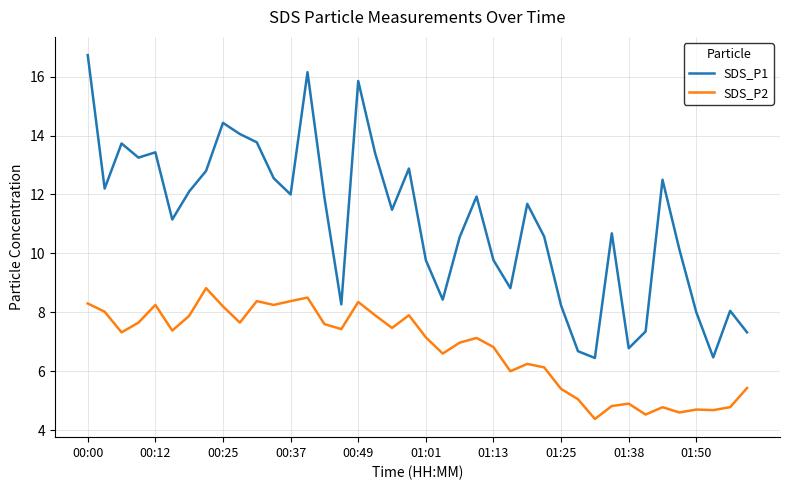

Which series has the widest spread of values?

SDS_P1